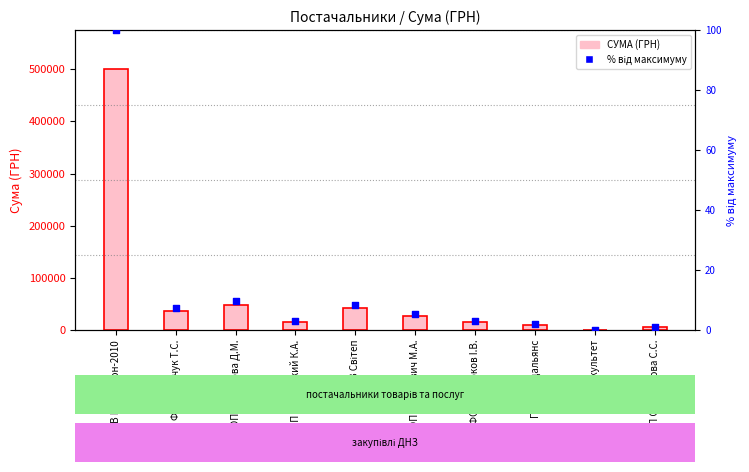

Which series contains the highest Y value?

СУМА (ГРН)